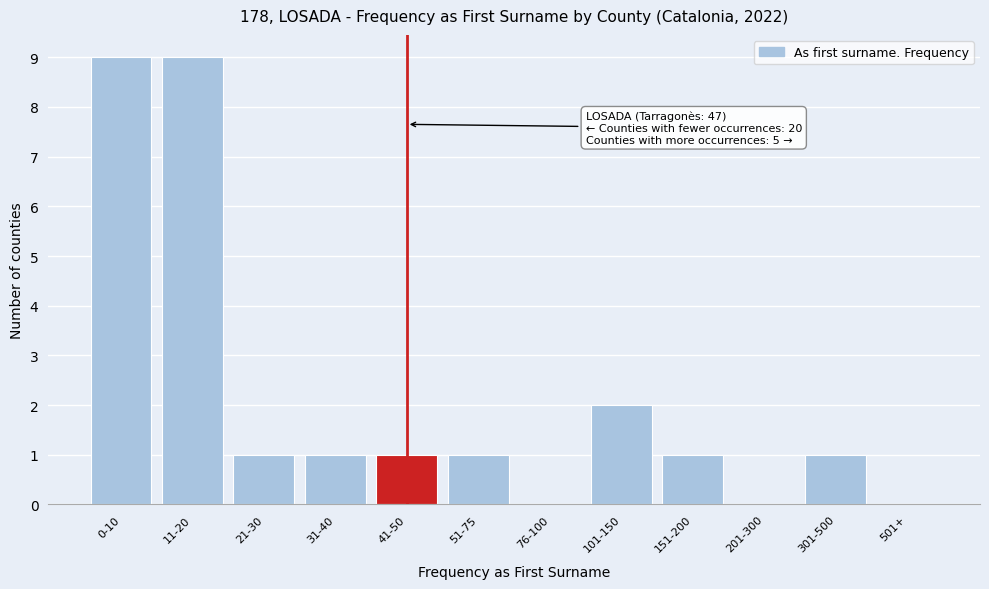

Reading right to left, extract all data points from this chart.

501+=0	301-500=1	201-300=0	151-200=1	101-150=2	76-100=0	51-75=1	41-50=1	31-40=1	21-30=1	11-20=9	0-10=9